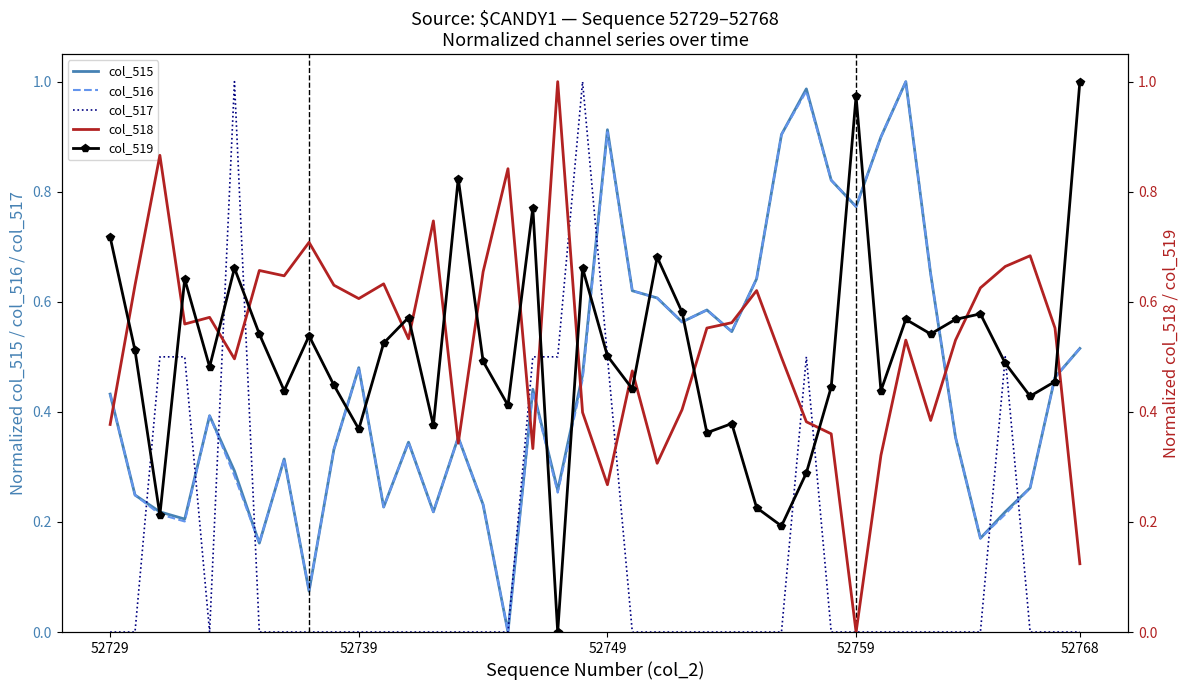

The col_517 series shows 0.5 at 52739. True or false?

False